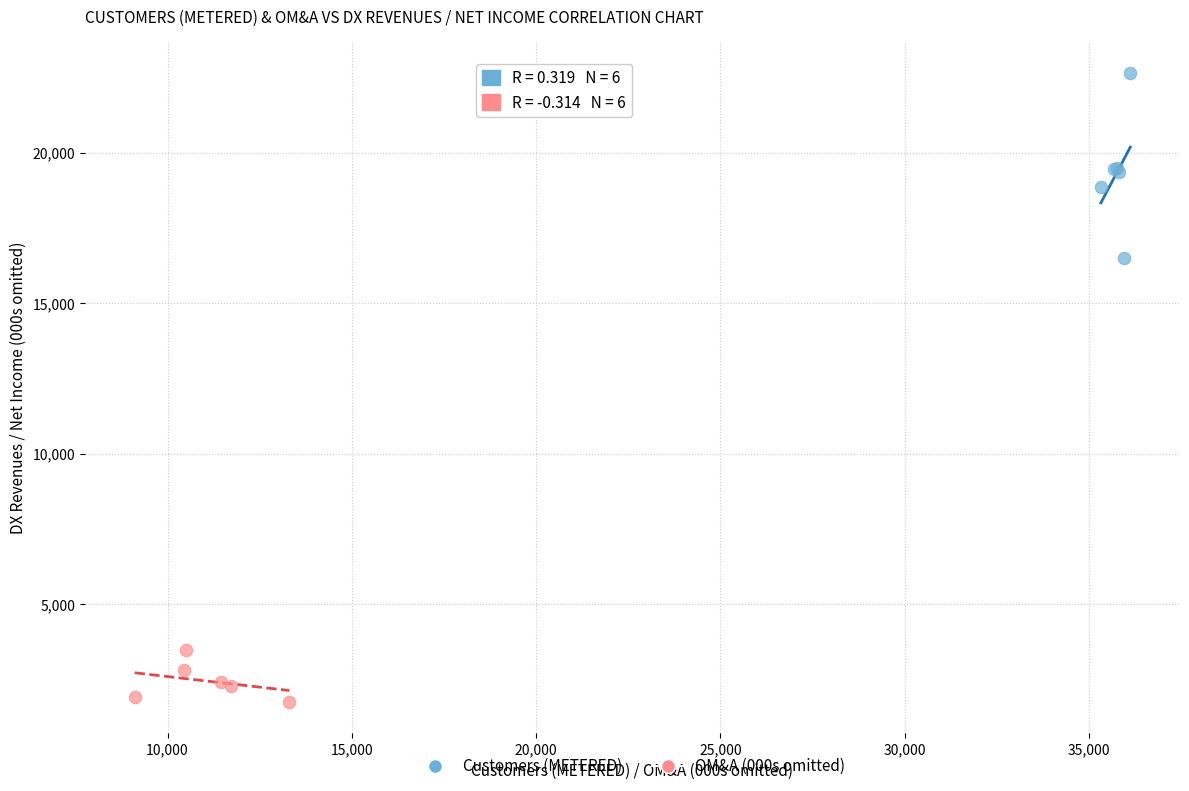

Which series contains the lowest Y value?

OM&A (000s omitted)